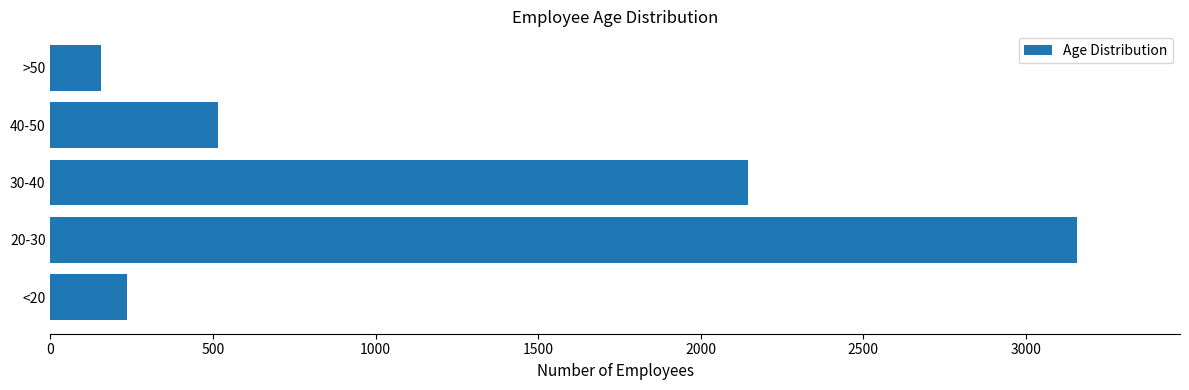

How many data points does each series have?

5